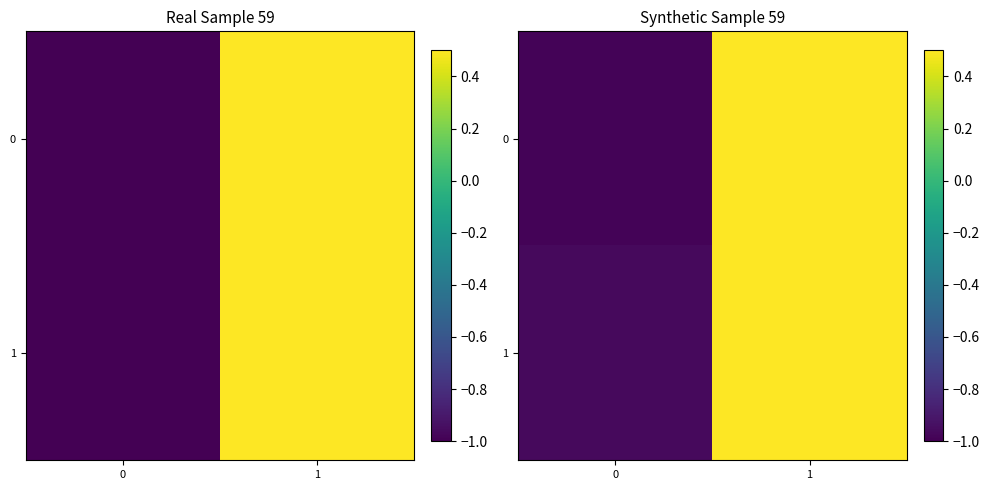

At how many categories does at least one series exceed 0?

1